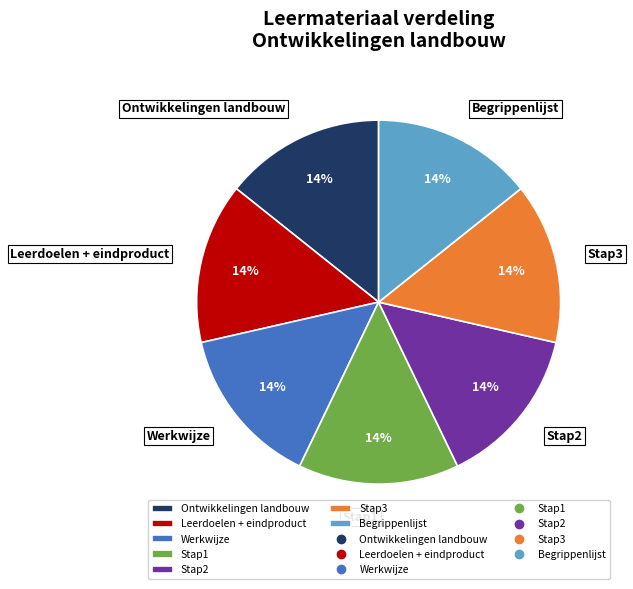

What is the ratio of the value at Werkwijze to the value at Leerdoelen + eindproduct?

1.0